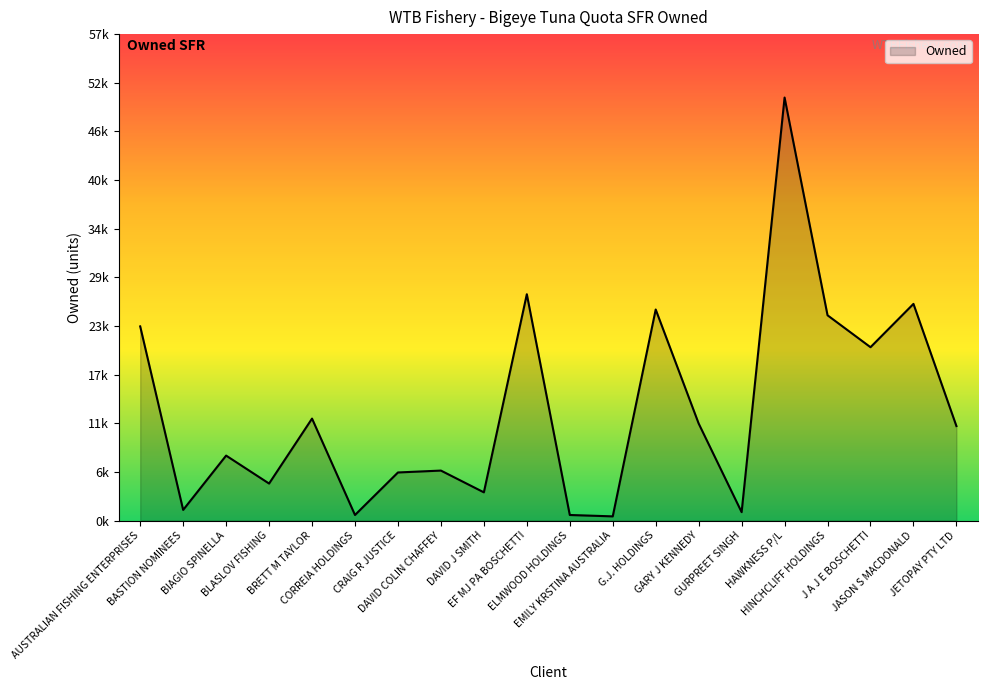

Does the chart have visible grid lines?

No